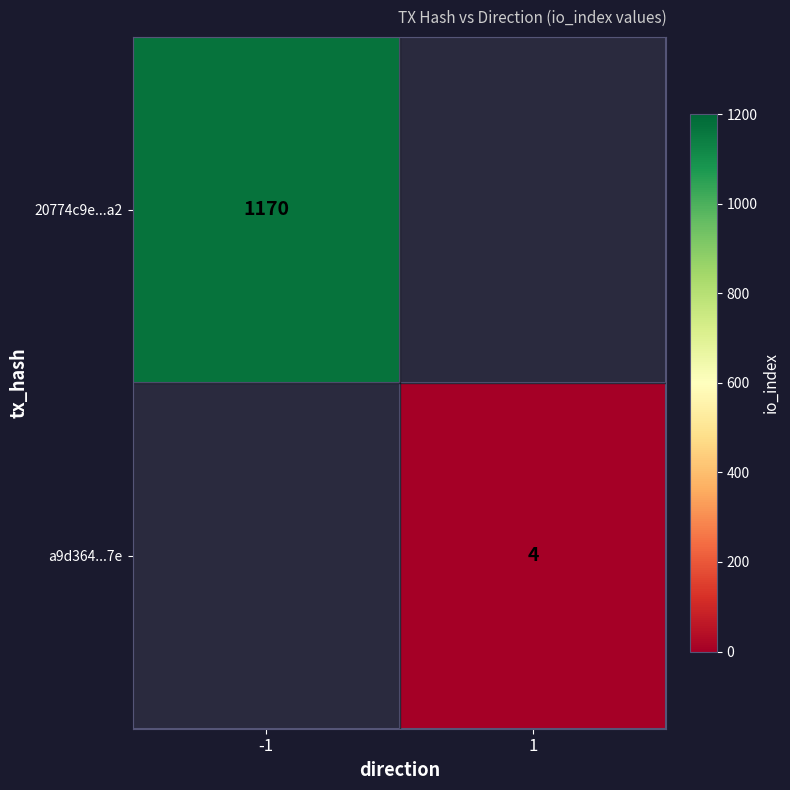

The a9d364...7e series shows 4 at 1. True or false?

True